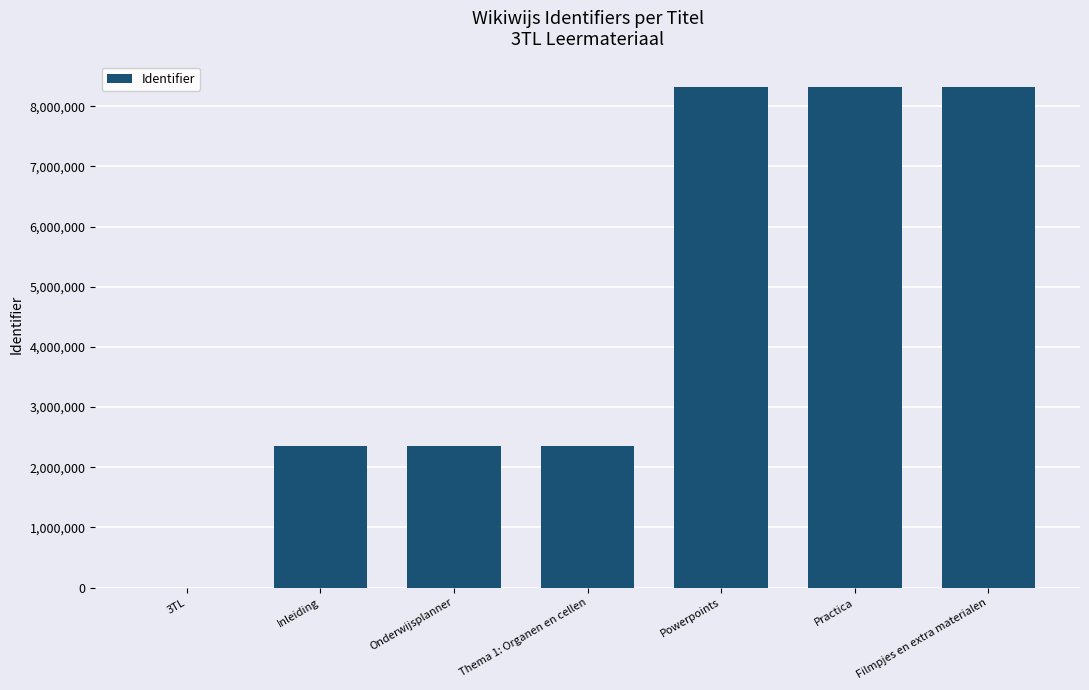

What is the sum of all values?

32041994